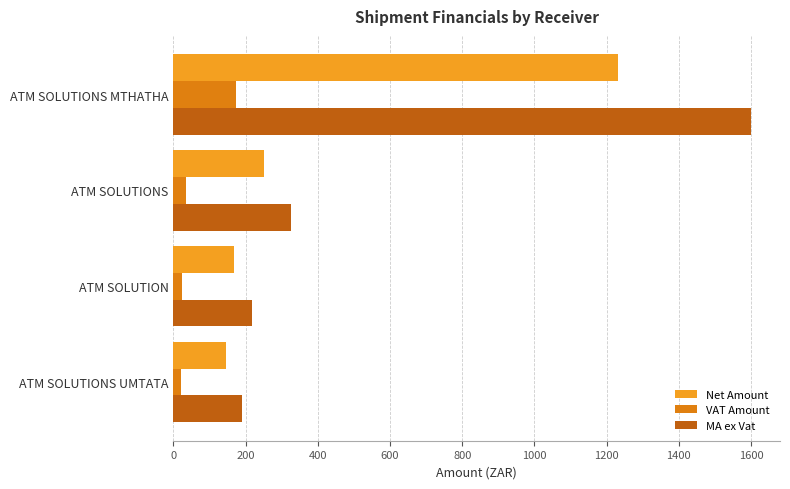

Where is Net Amount nearest to the value 688?

ATM SOLUTIONS